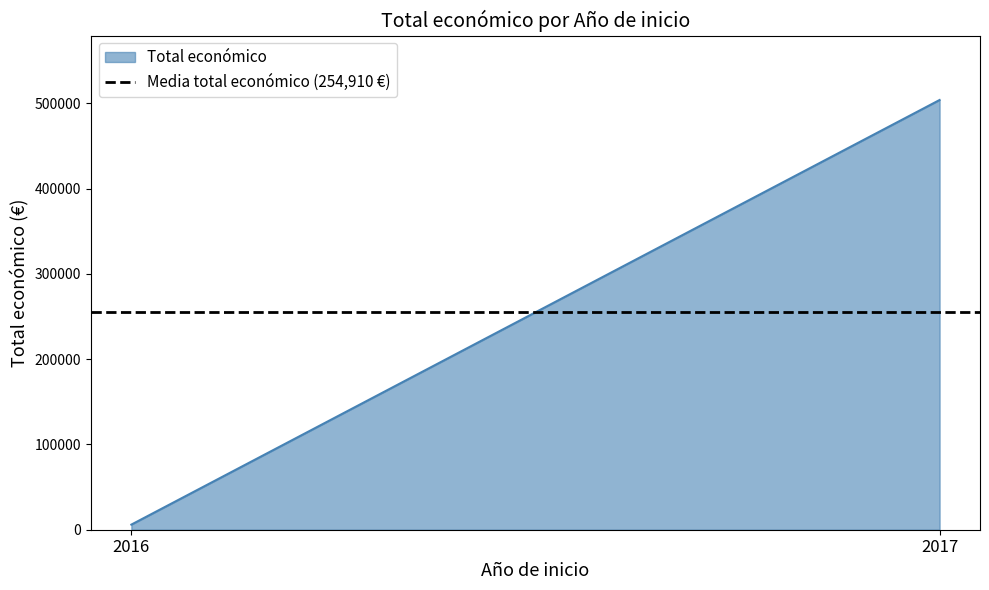

What is the difference between the maximum and minimum values?

497819